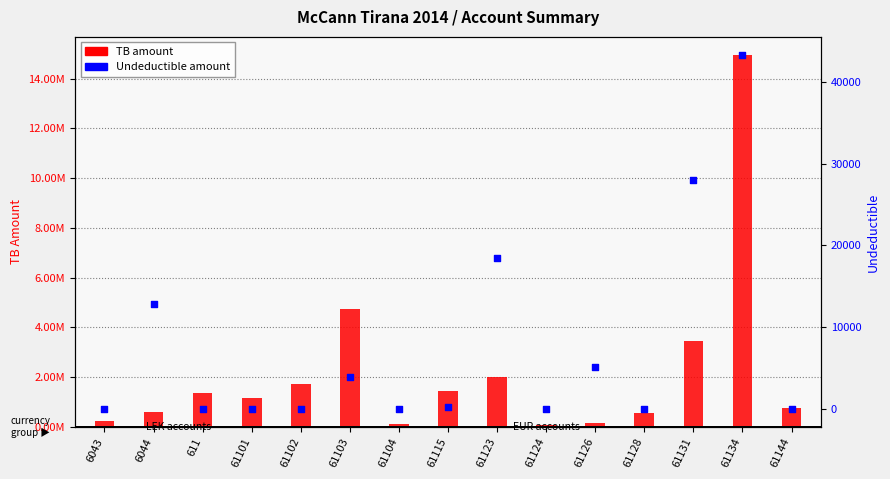

Which series reaches the minimum Y coordinate?

Undeductible